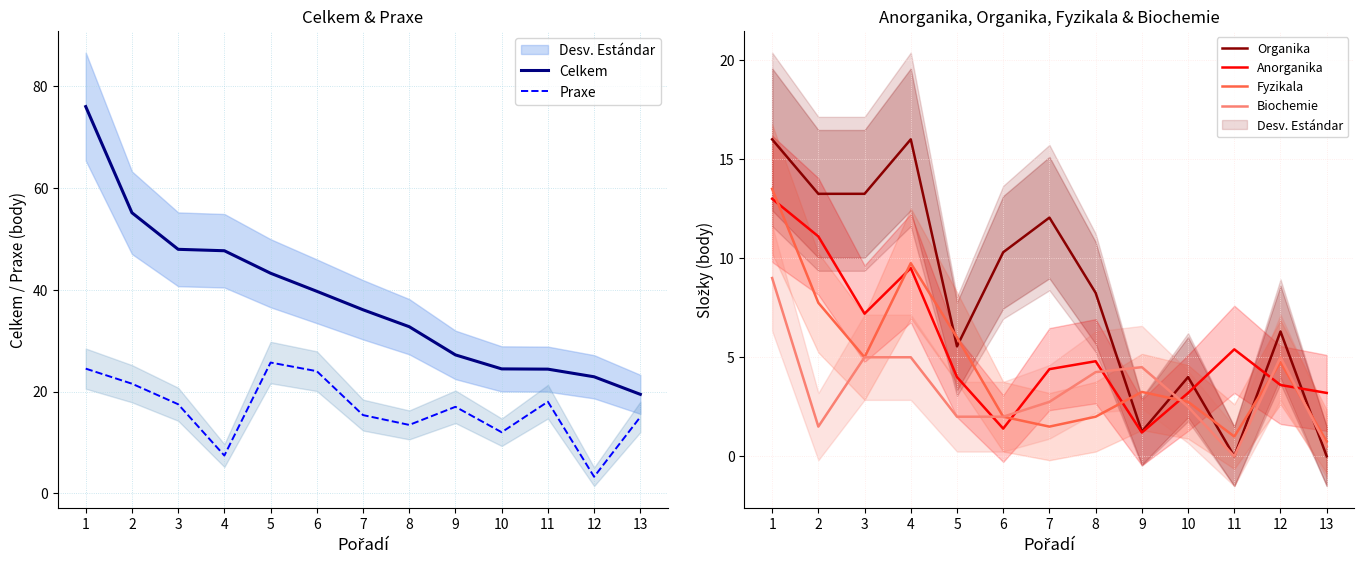

At which category is the sum across all series the highest?

1